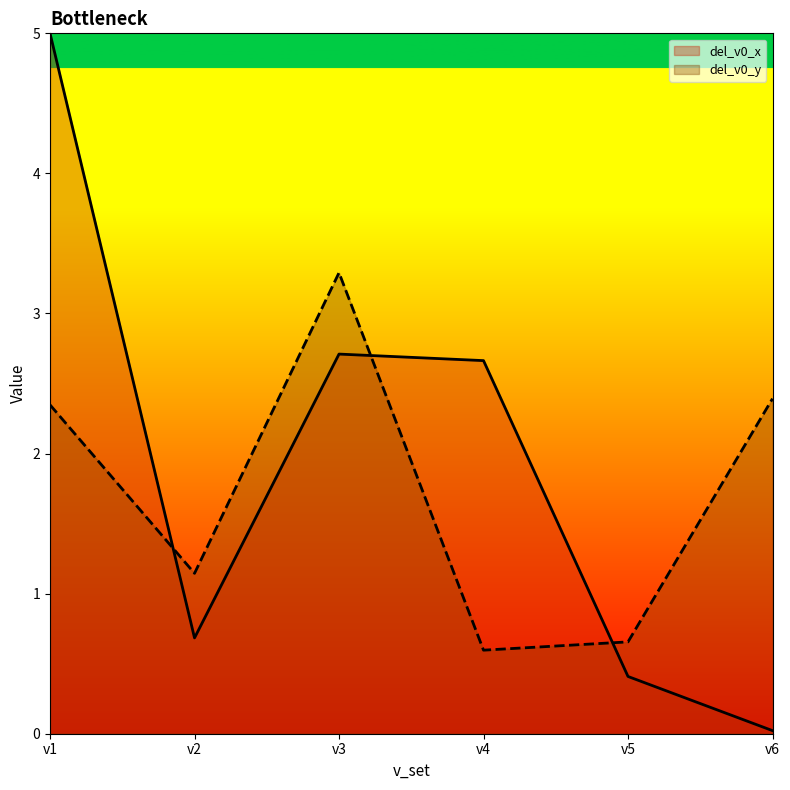

In del_v0_y, how many points are higher than both neighbors (excluding endpoints)?

1